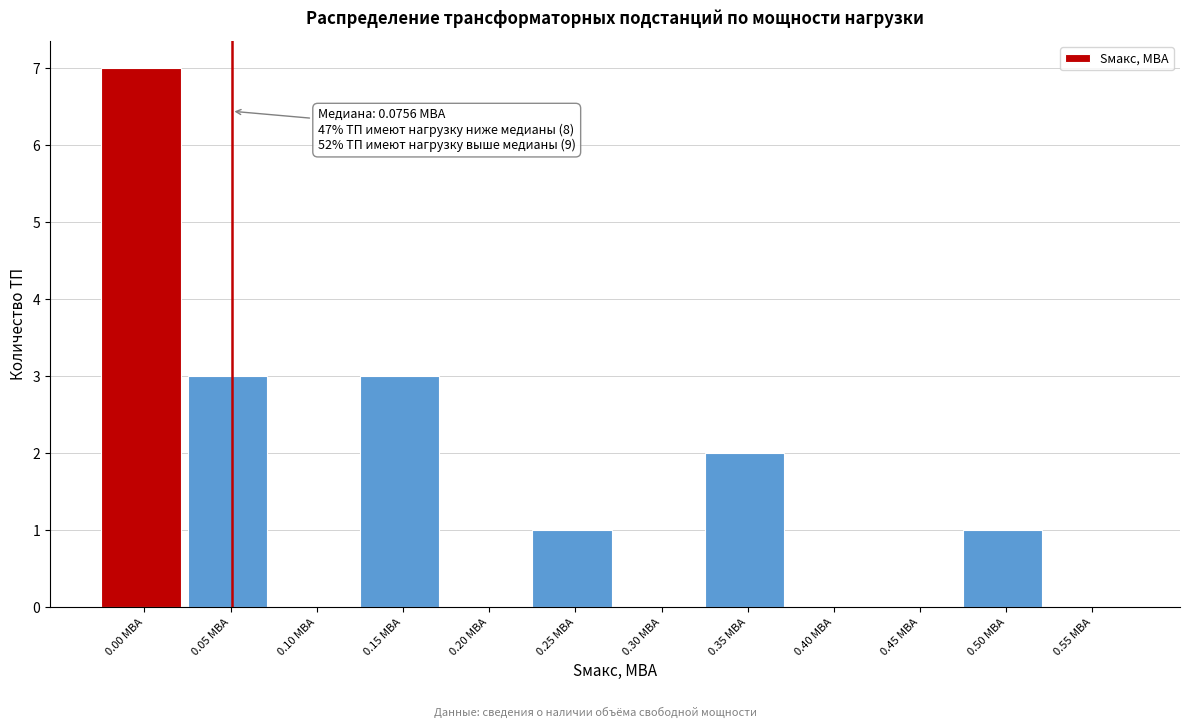

Reading right to left, transcribe all the data shown in this chart.

0.55 МВА=0	0.50 МВА=1	0.45 МВА=0	0.40 МВА=0	0.35 МВА=2	0.30 МВА=0	0.25 МВА=1	0.20 МВА=0	0.15 МВА=3	0.10 МВА=0	0.05 МВА=3	0.00 МВА=7